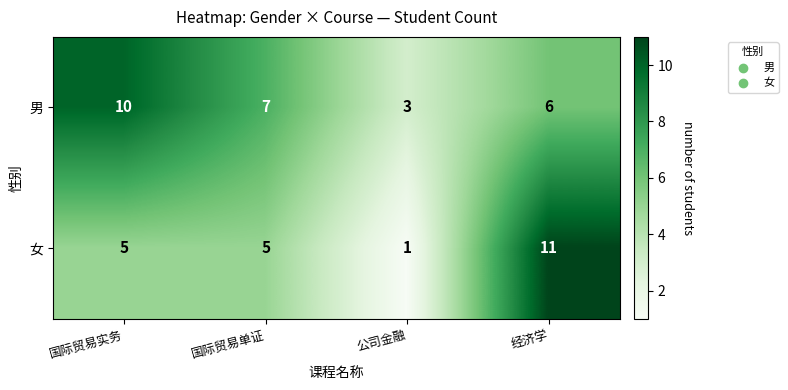

What is the total value across all series at 国际贸易单证?

12